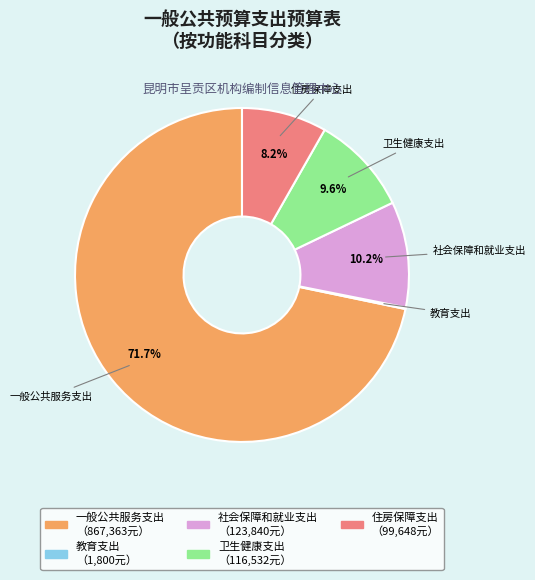

What is the largest slice in the pie chart?

一般公共服务支出